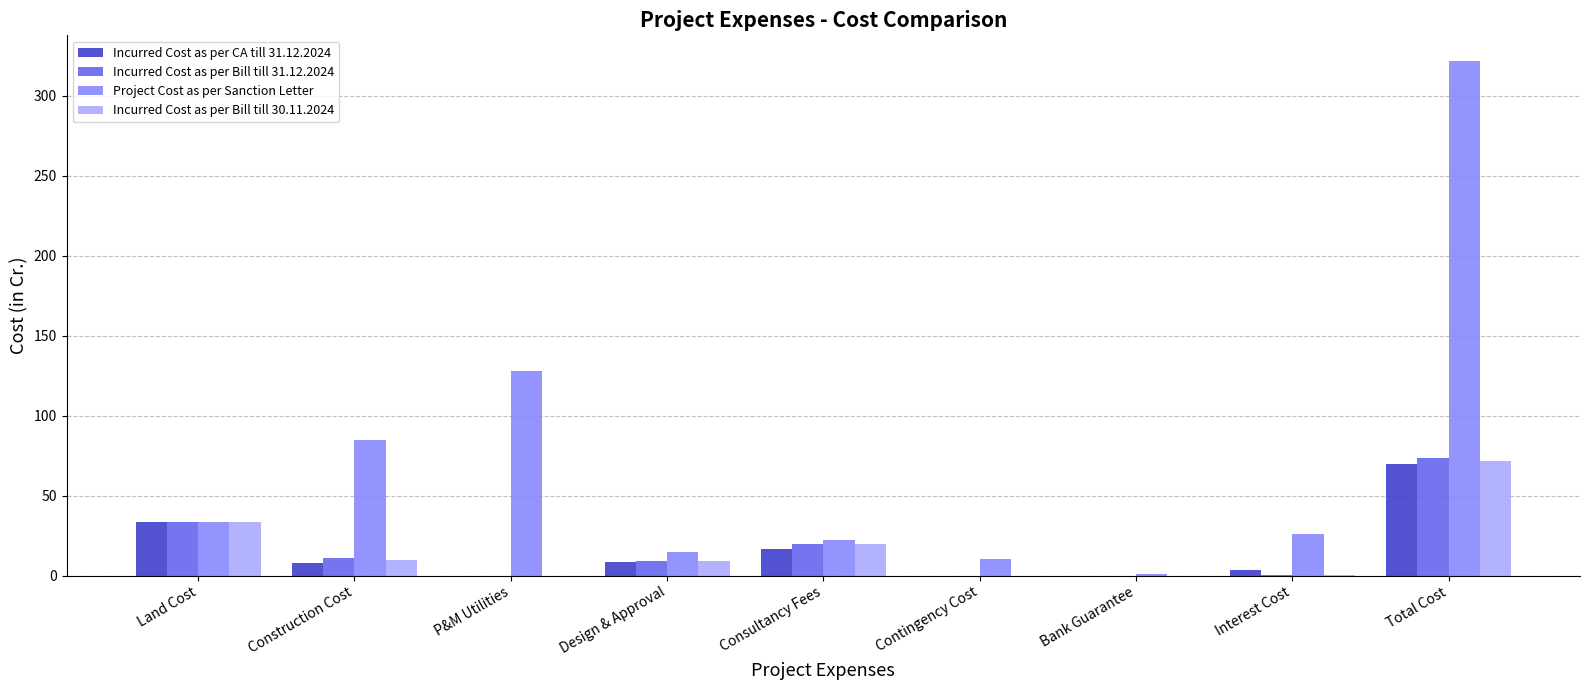

What is the highest value of the Incurred Cost as per Bill till 30.11.2024 series?

71.6